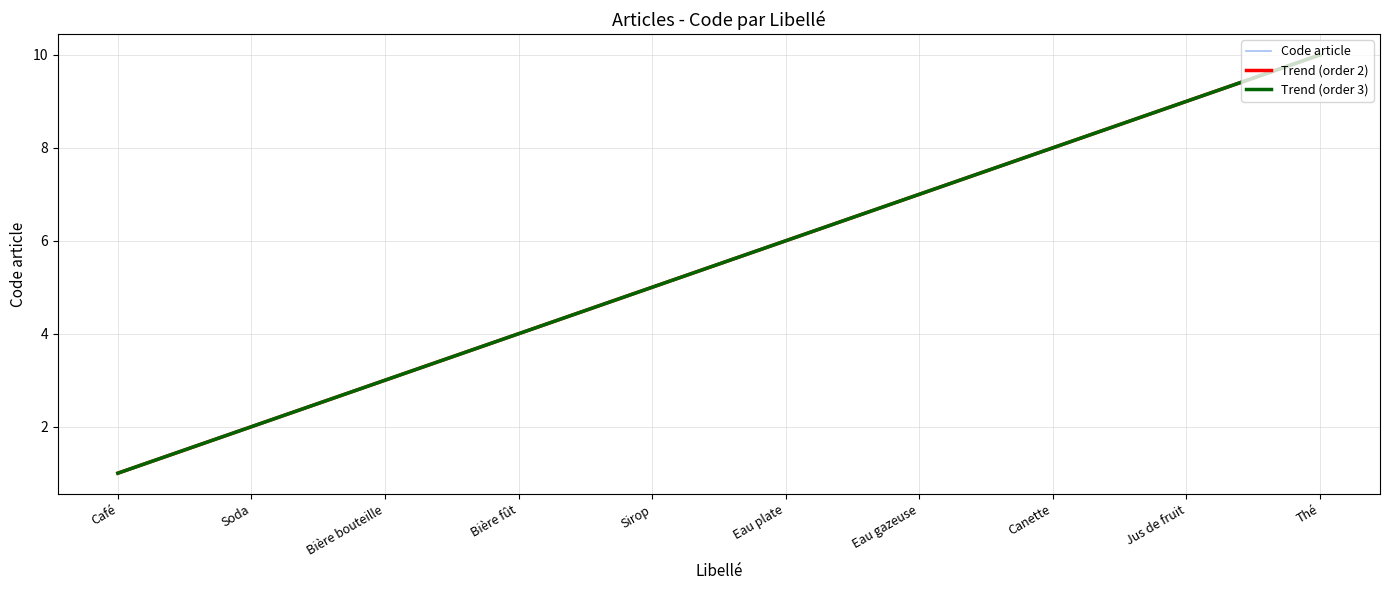

Does the chart have visible grid lines?

Yes